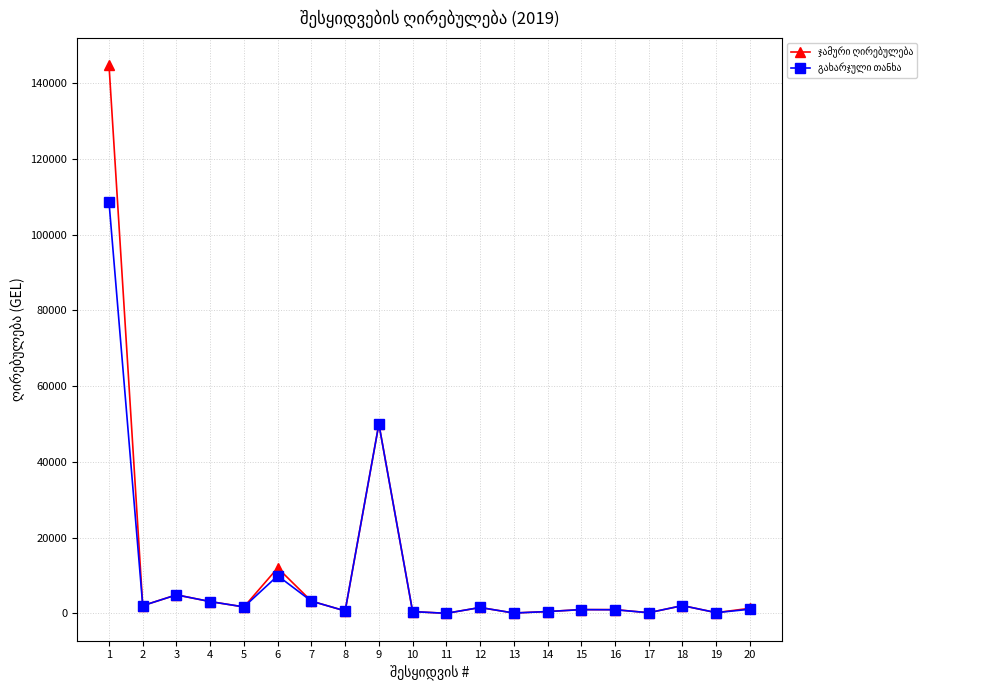

What is the greatest value displayed?

144720.0